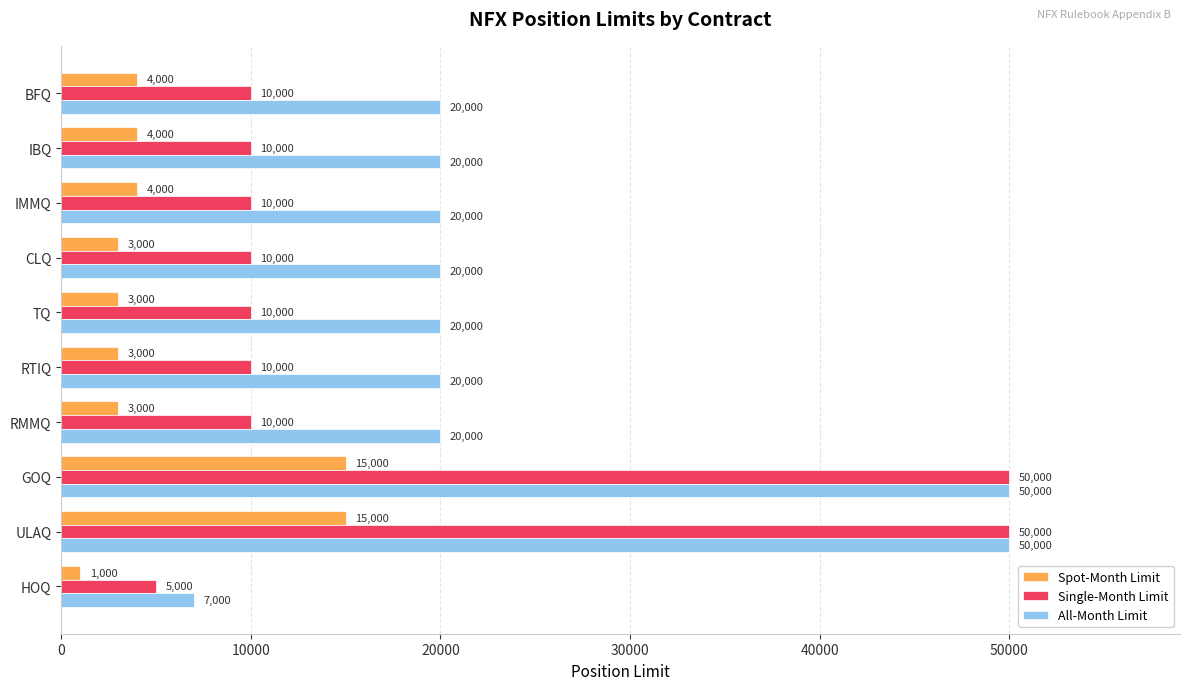

What is the sum of all Single-Month Limit values?

175000